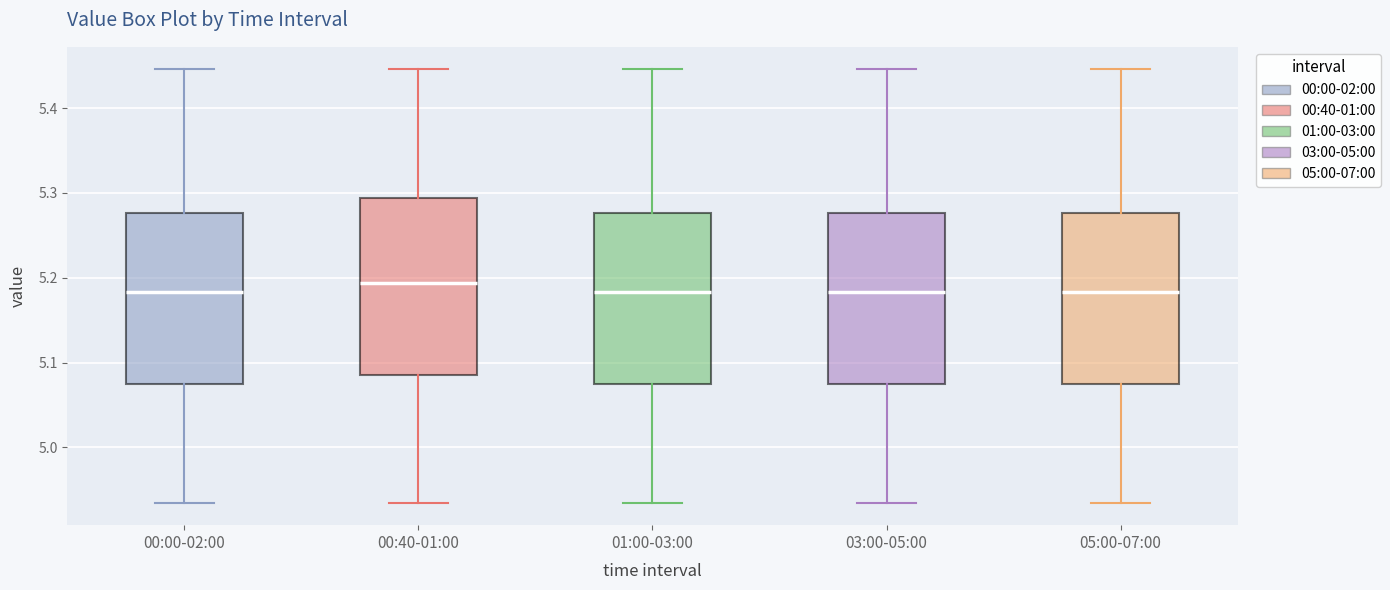

Where is the upper edge of the box for 00:40-01:00 on the y-axis? The values are not printed on the chart, so give them approximately, as read against the axis.

5.29